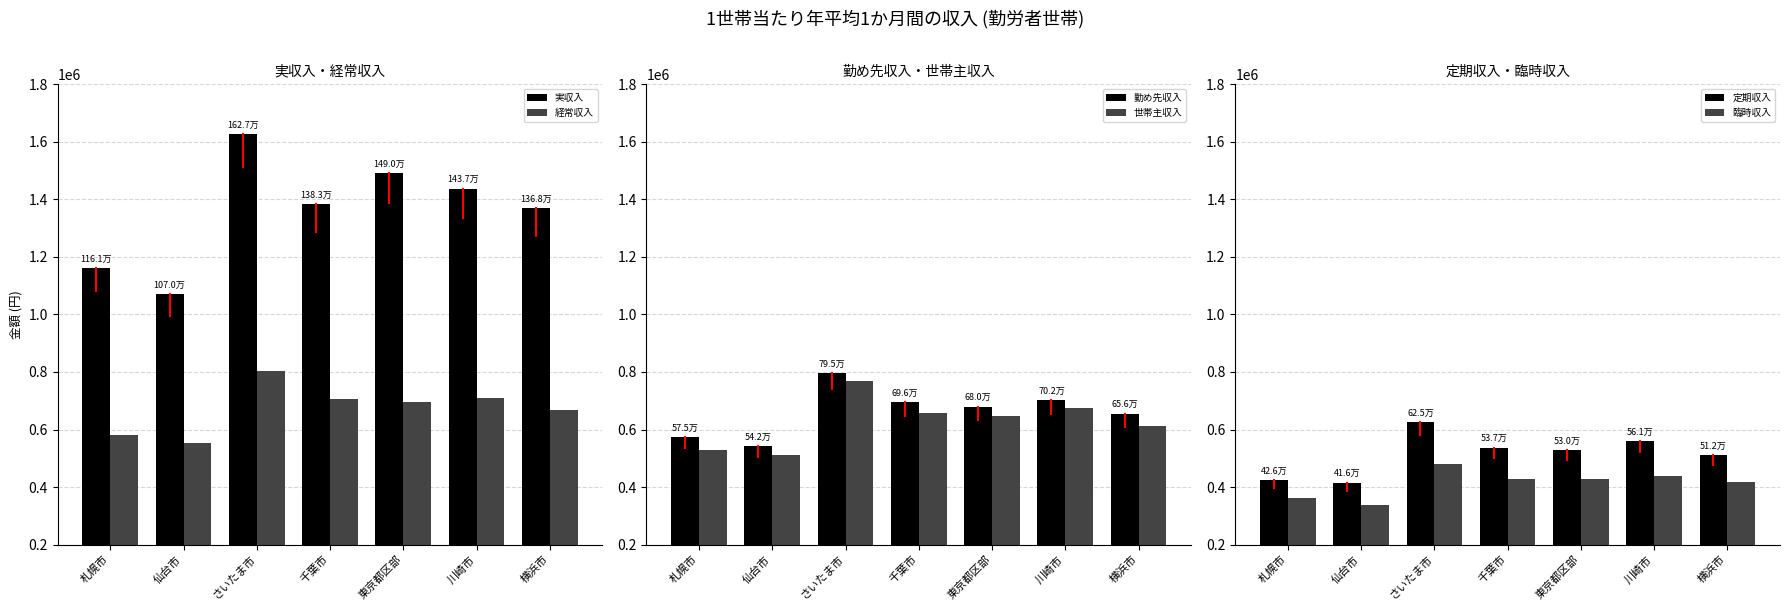

What is the sum of all 実収入 values?

9536801